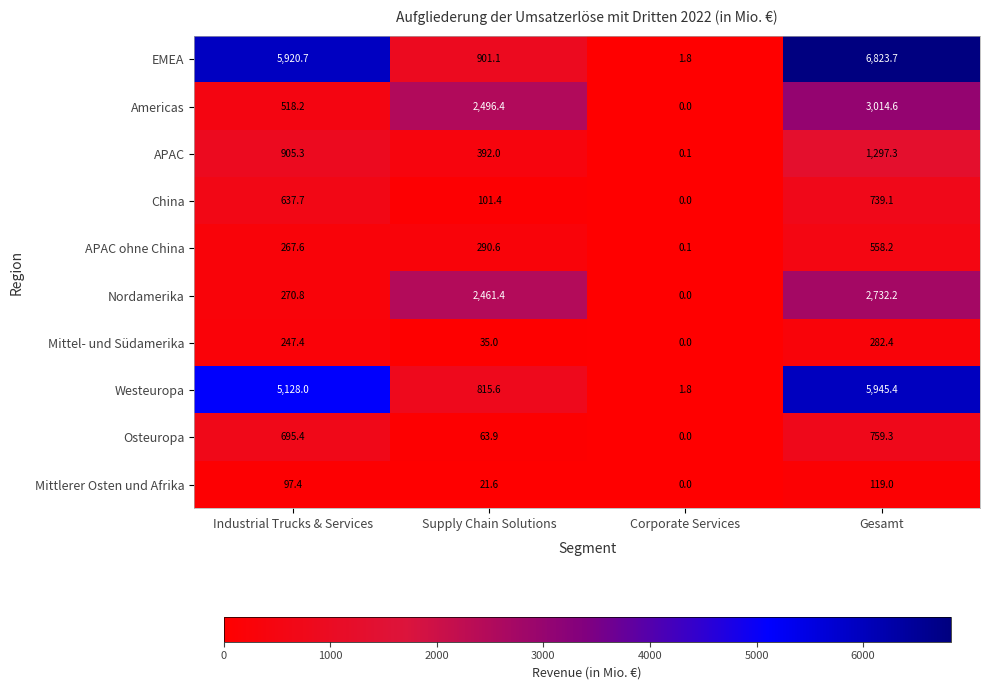

How many data points does each series have?

4